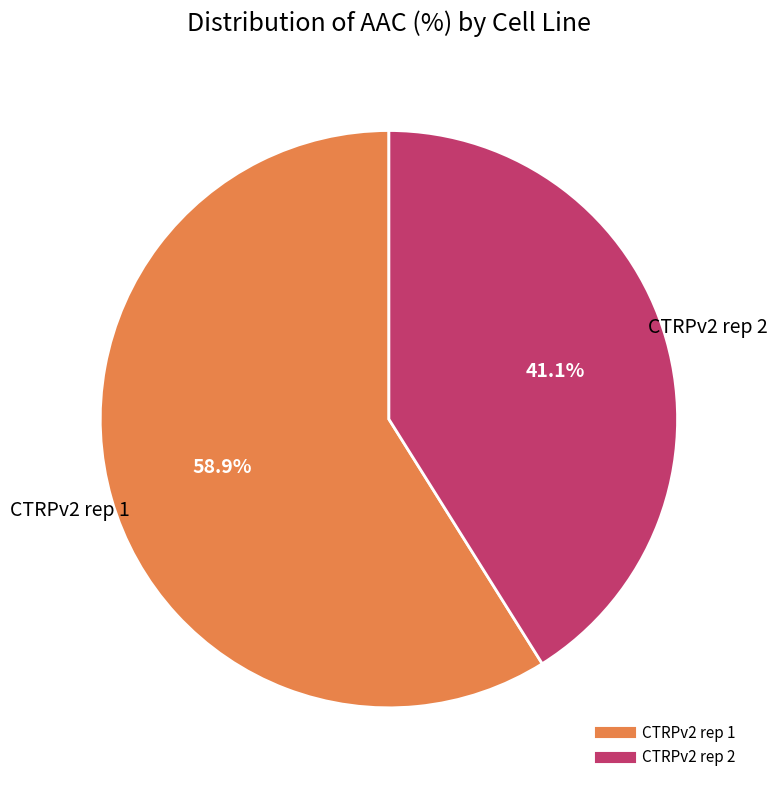

Is it true that CTRPv2 rep 2 is 32% of the pie?

False